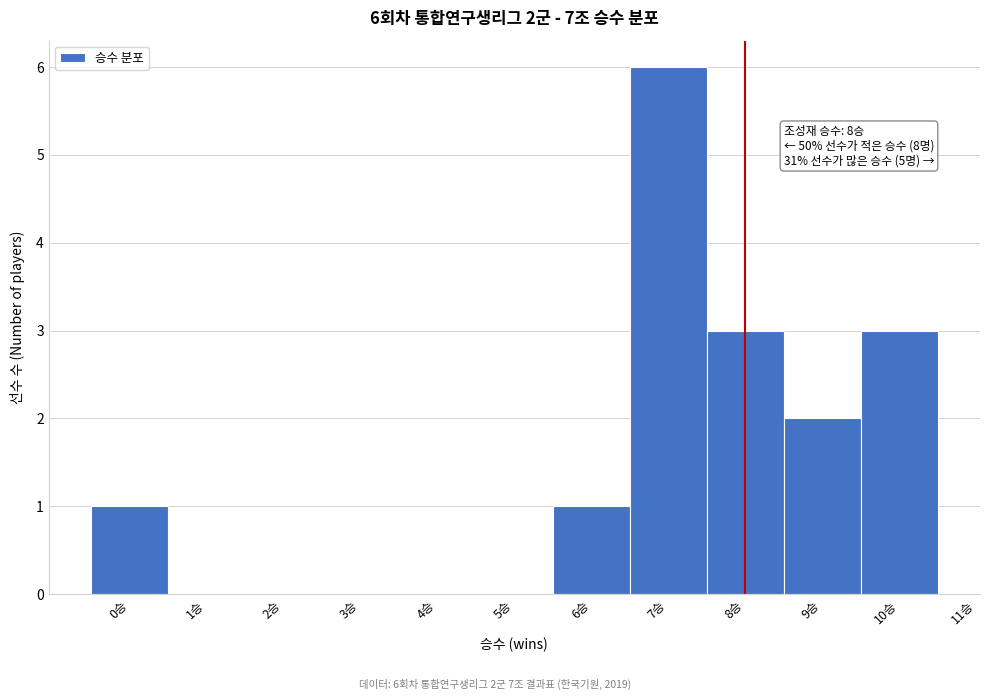

Over which range of the x-axis is the bar tallest?

6.5 to 7.5